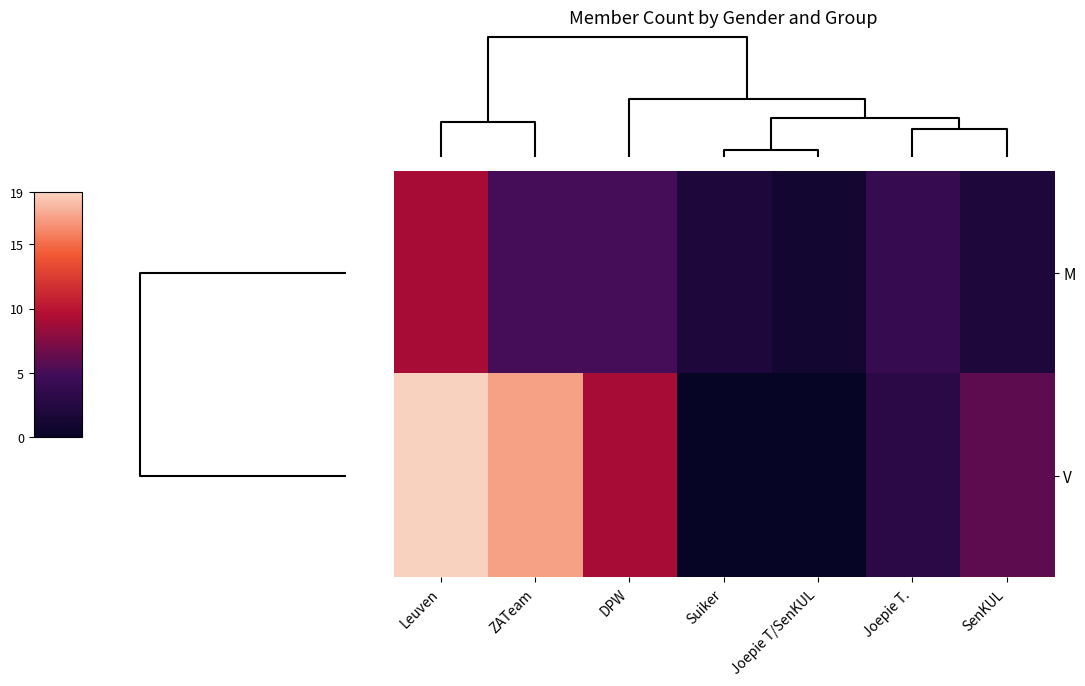

What is the total value across all series at SenKUL?

8